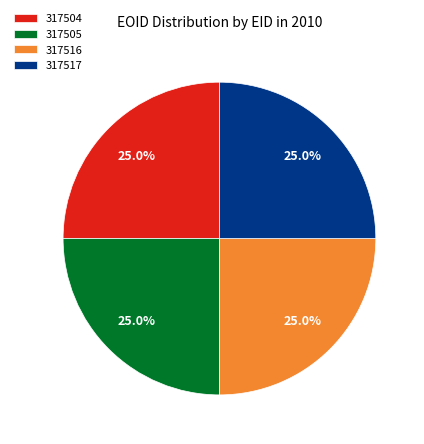

Does 317516 represent more than half of the total?

No